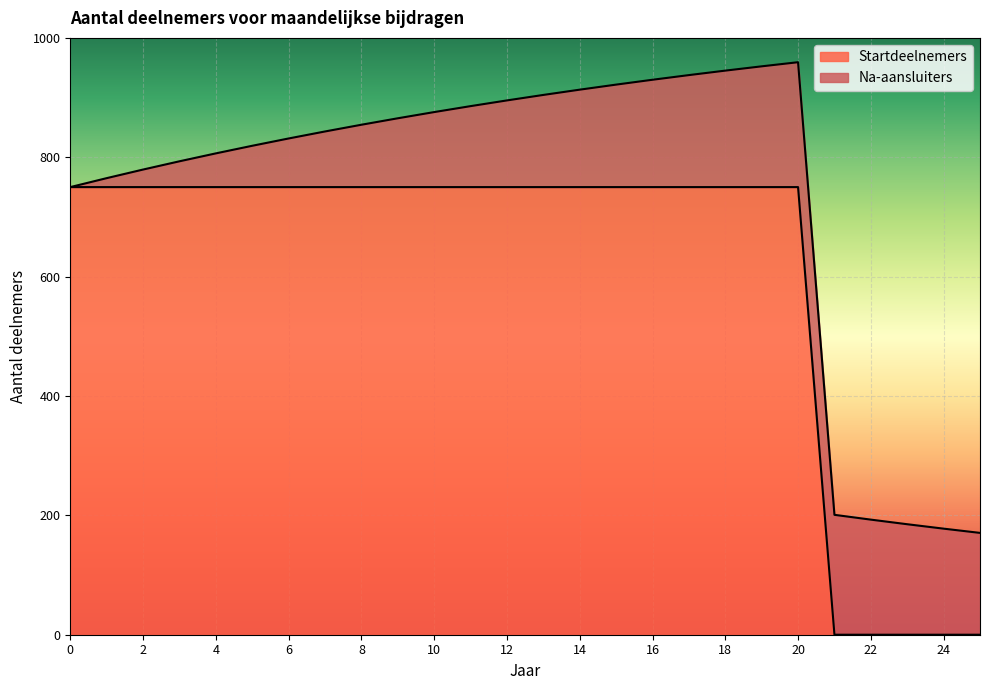

Is it true that the value at 17 is 444?

False